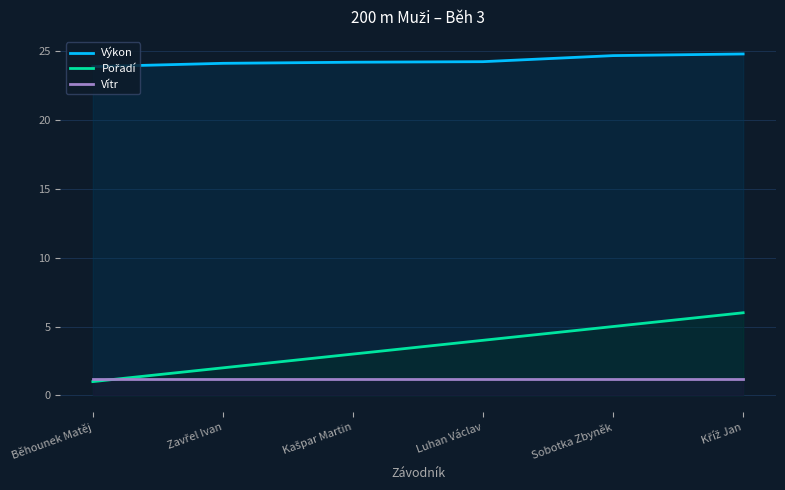

What is the spread (max minus min) of values at Sobotka Zbyněk?

23.5